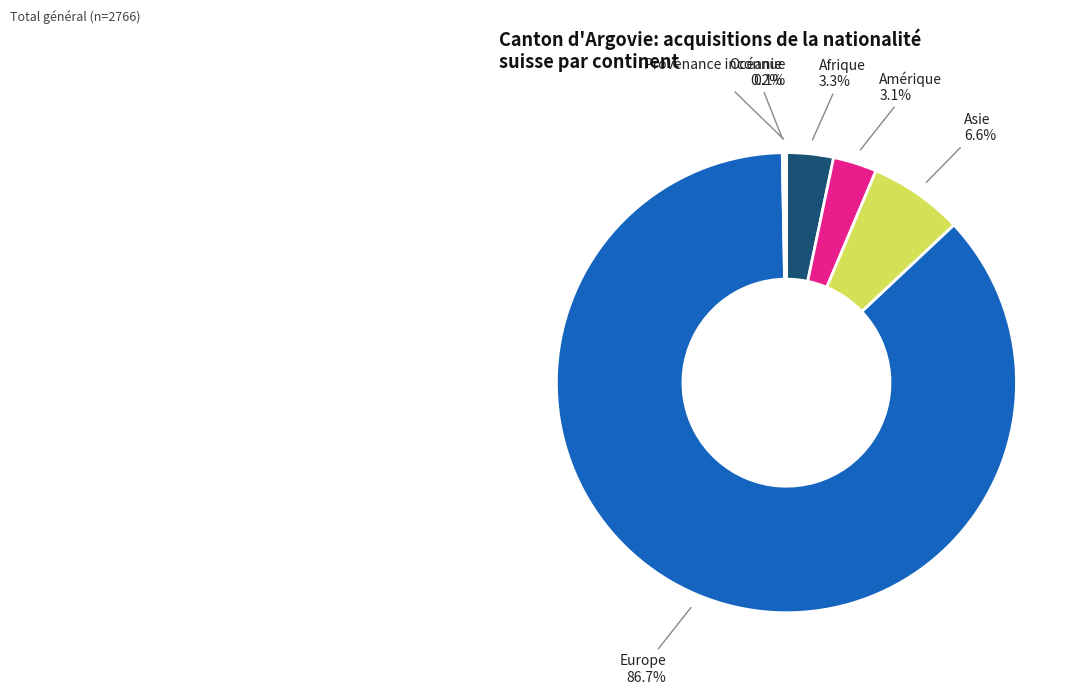

Does any single category account for the majority?

Yes